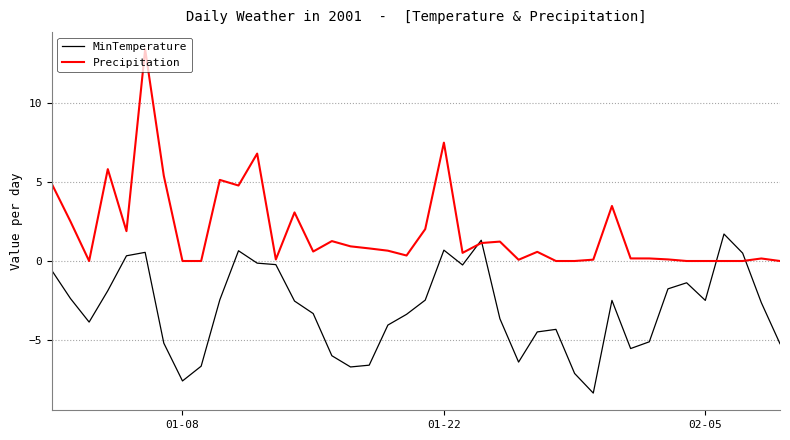

Rank the series by their average value, from highest to lowest.

Precipitation, MinTemperature